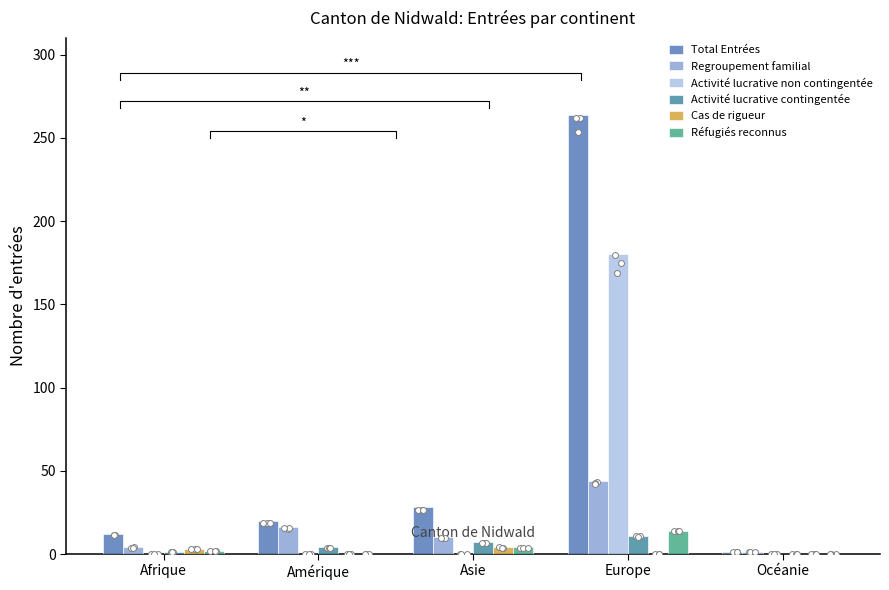

Which series has the largest total across all categories?

Total Entrées